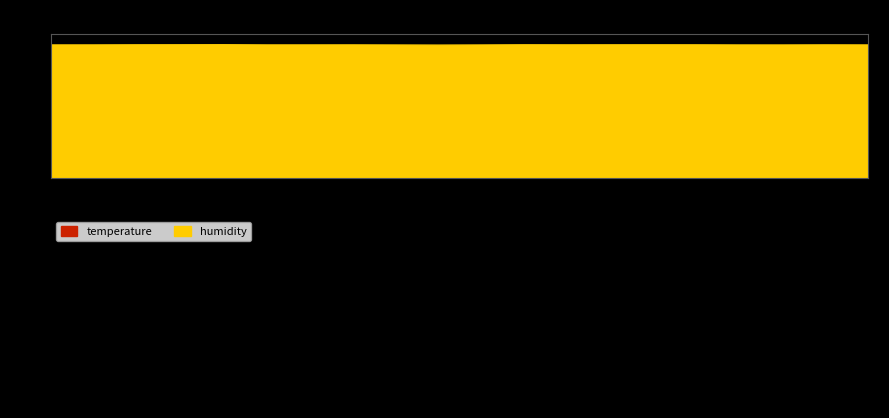

At how many categories does at least one series exceed 69?

20